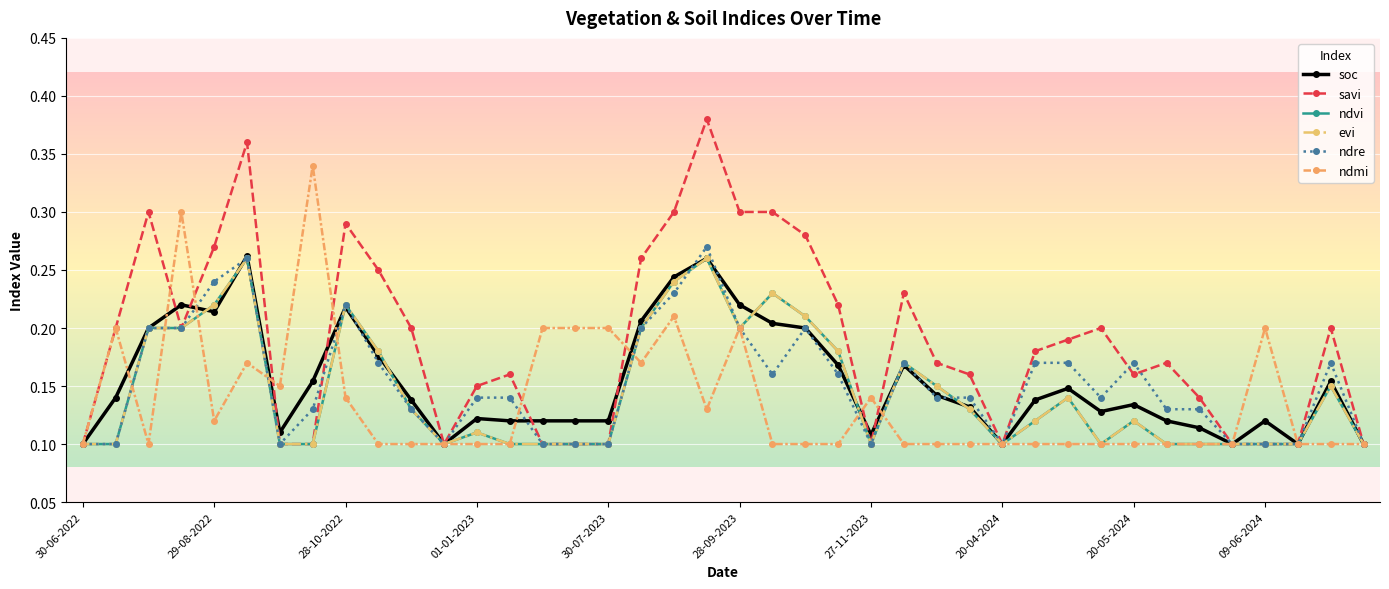

True or false: savi and evi cross at least once.

False